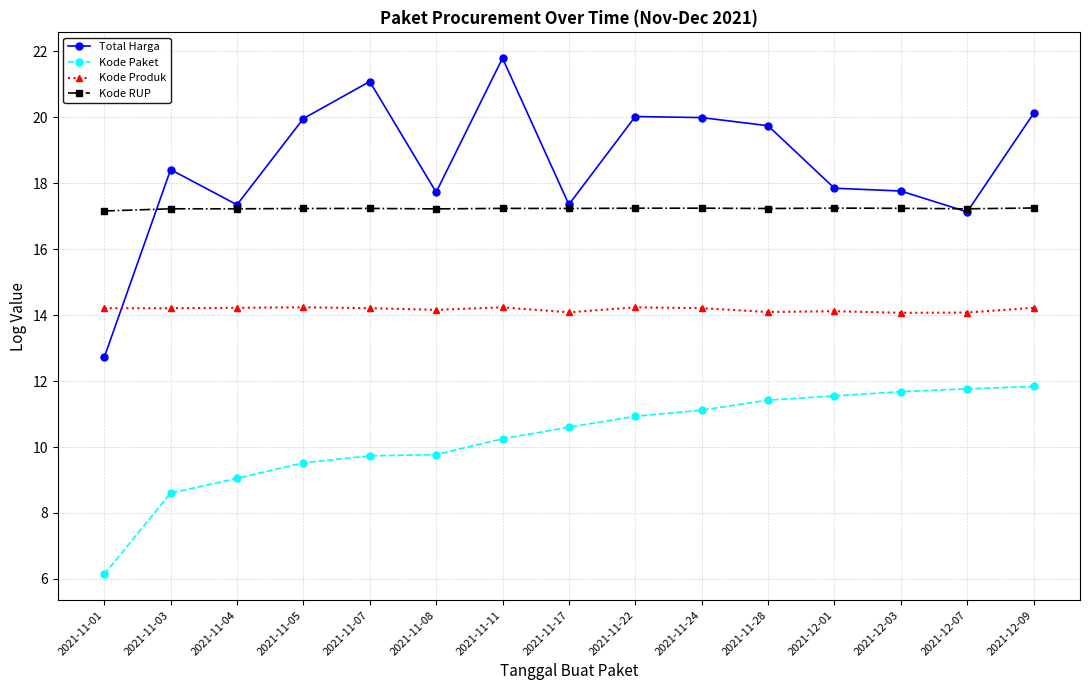

What is the difference between the maximum and second lowest values in the Kode Paket series?

3.2